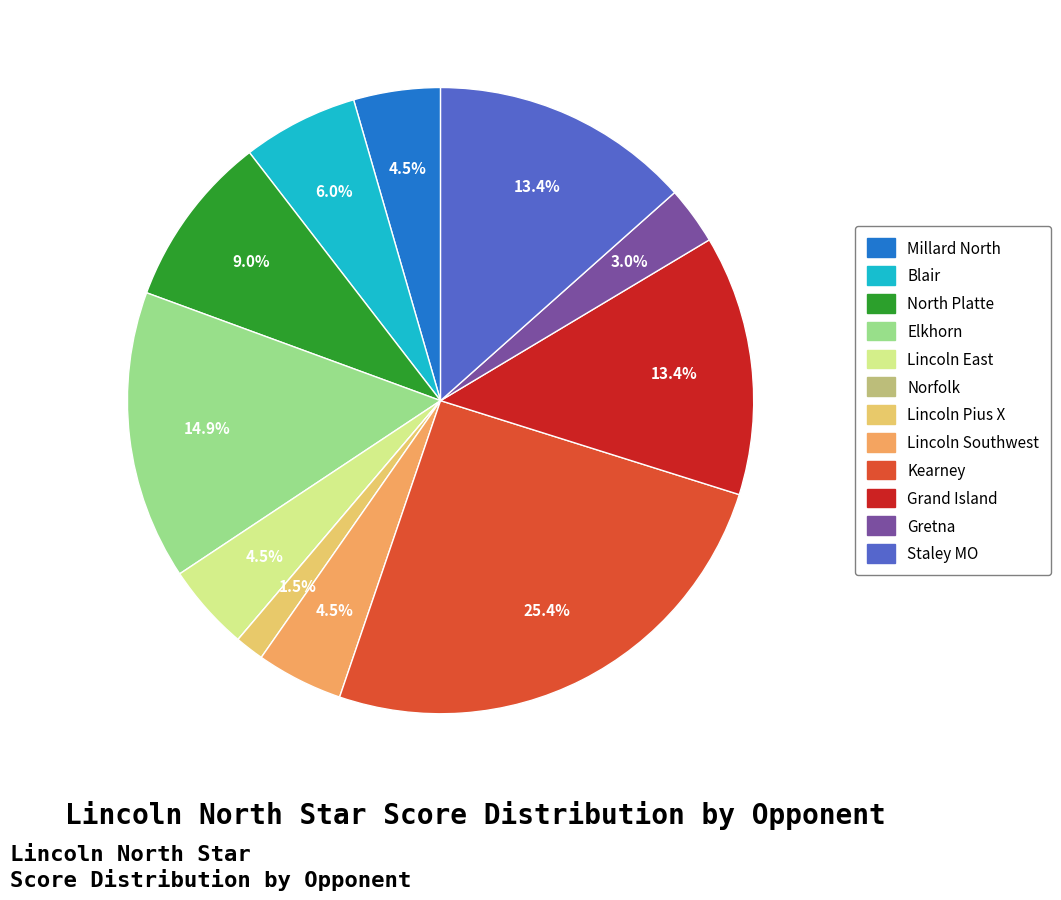

Which category has the biggest portion of the pie?

Kearney